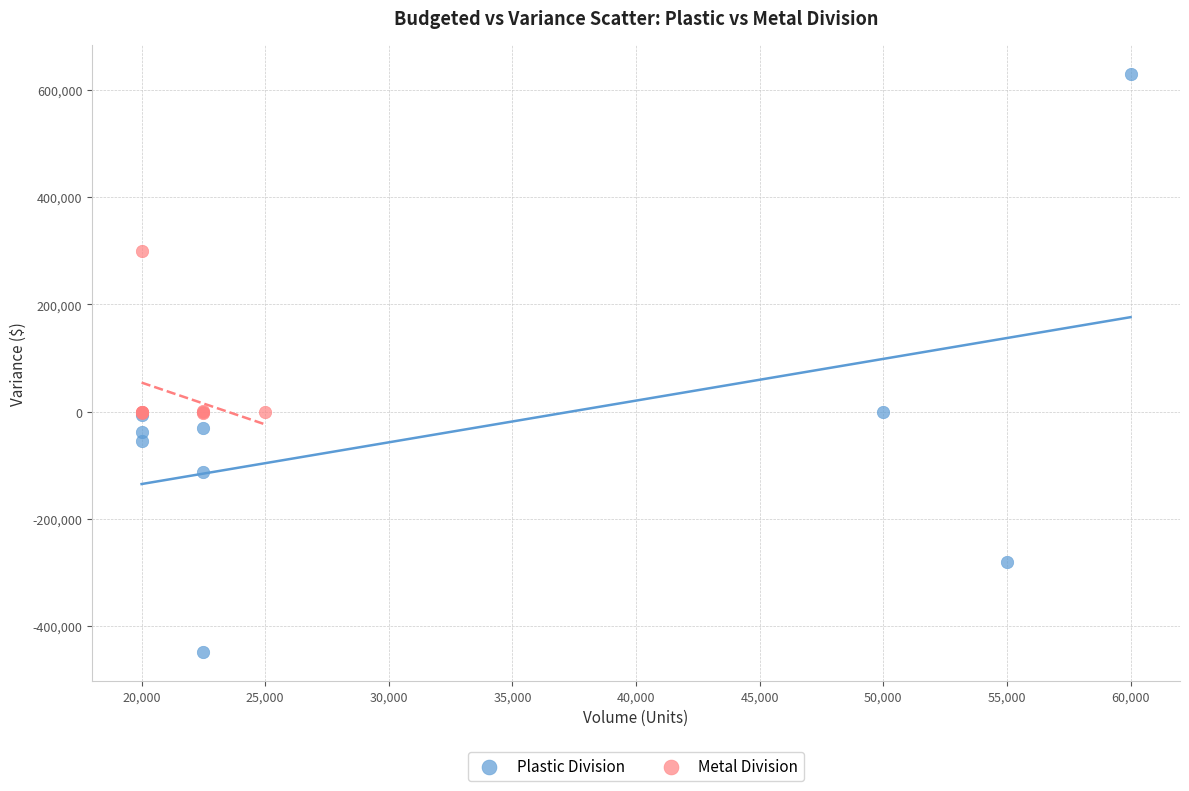

Which series contains the highest Y value?

Plastic Division